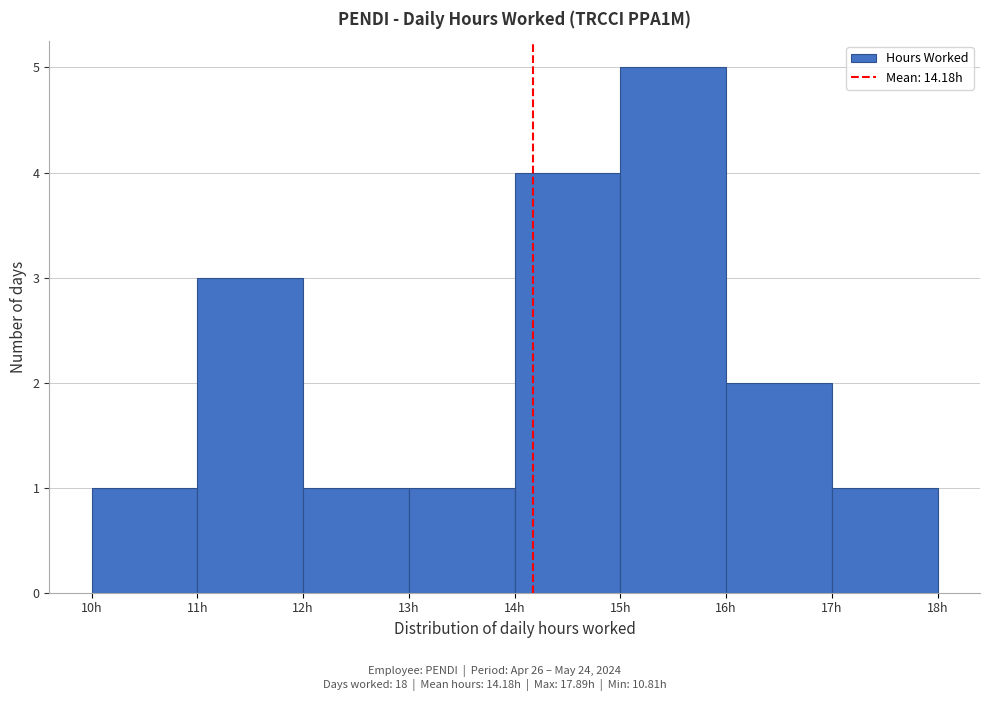

What is the height of the bar covering 15 to 16 on the x-axis? The values are not printed on the chart, so give them approximately, as read against the axis.

5